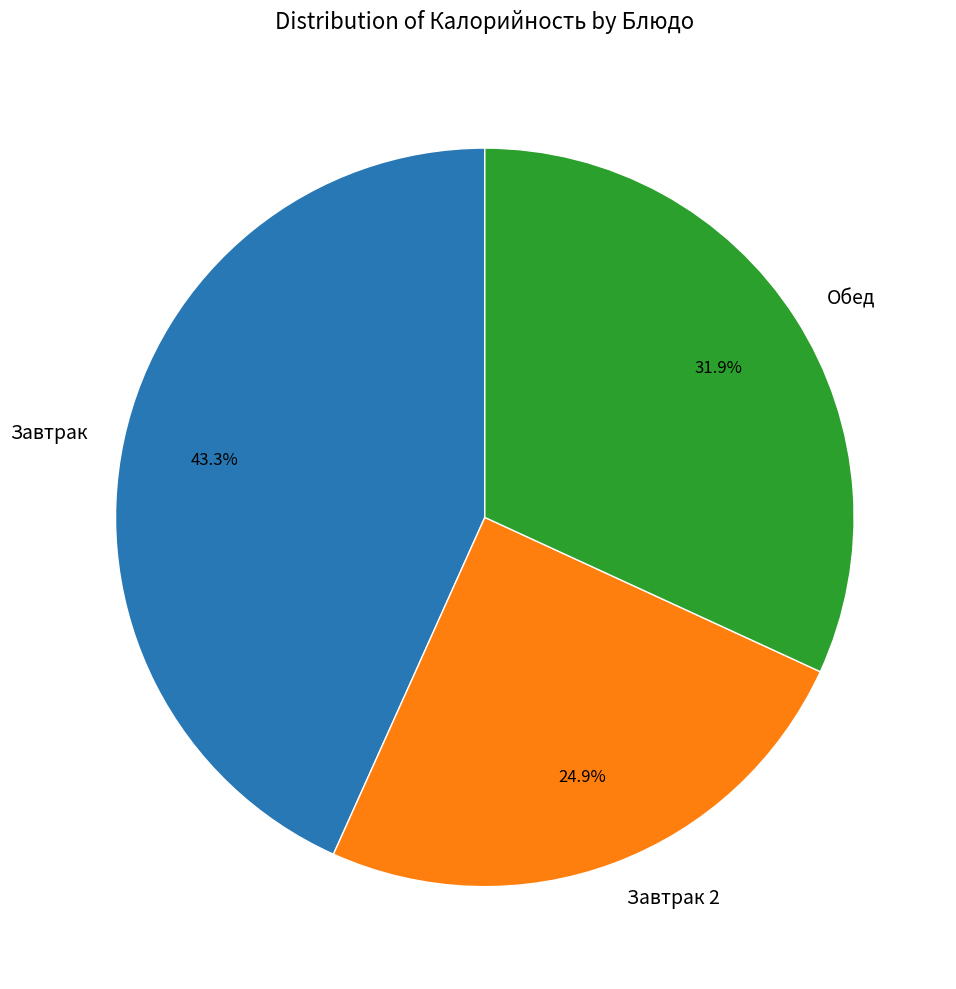

What is the largest slice in the pie chart?

Завтрак